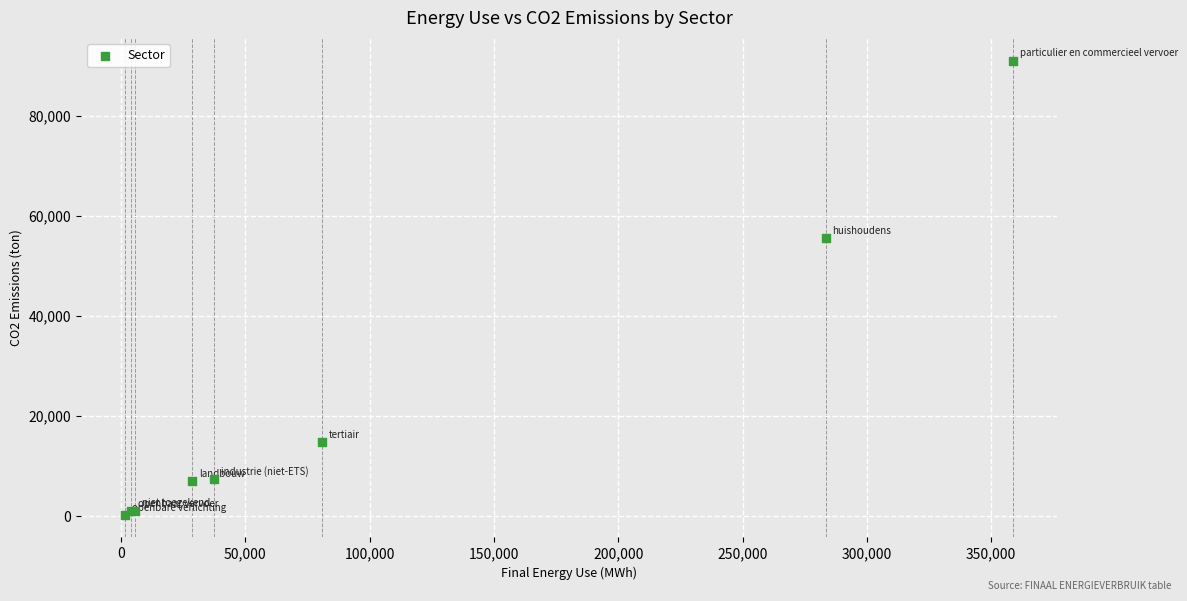

What Y value in the scatter plot is closest to 45634?

55539.7